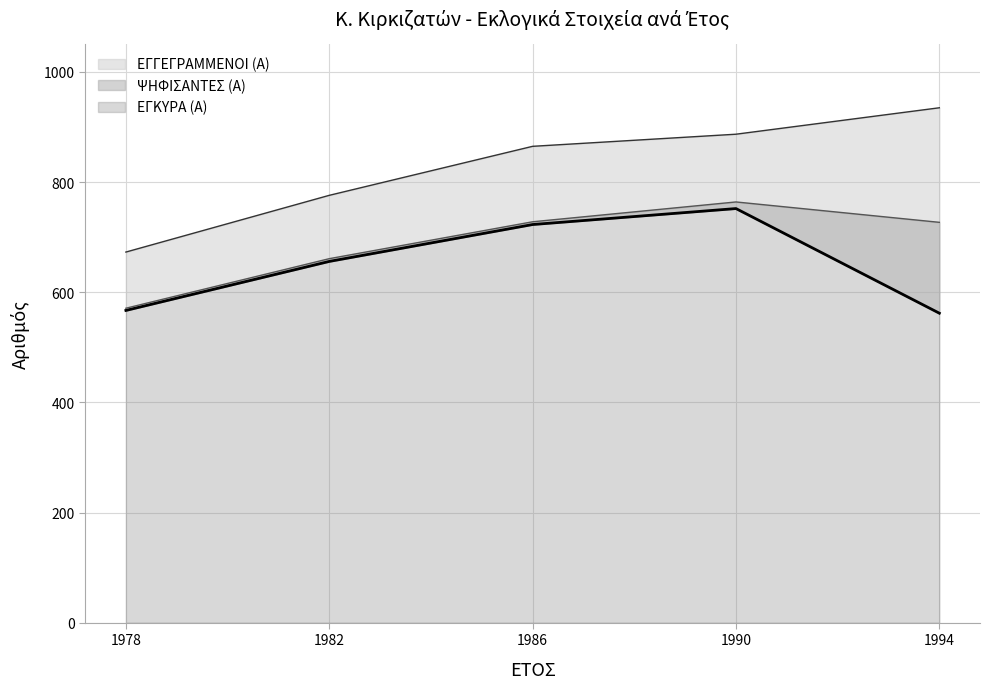

Rank the series at 1994 from lowest to highest value.

ΕΓΚΥΡΑ (Α), ΨΗΦΙΣΑΝΤΕΣ (Α), ΕΓΓΕΓΡΑΜΜΕΝΟΙ (Α)